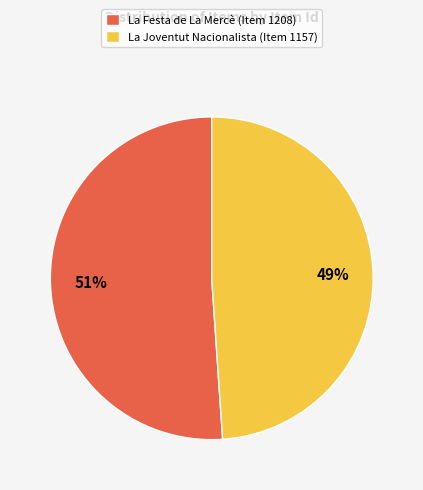

Is La Joventut Nacionalista (Item 1157) the majority of the pie?

No